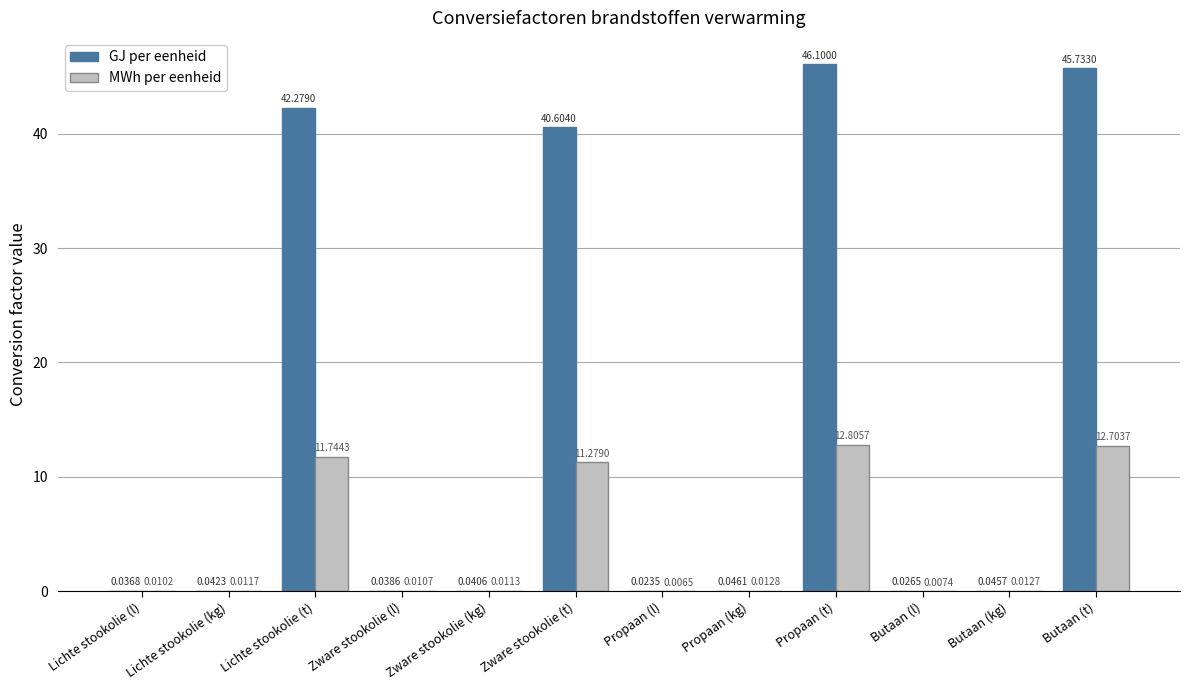

What is the average value of the MWh per eenheid series?

4.1